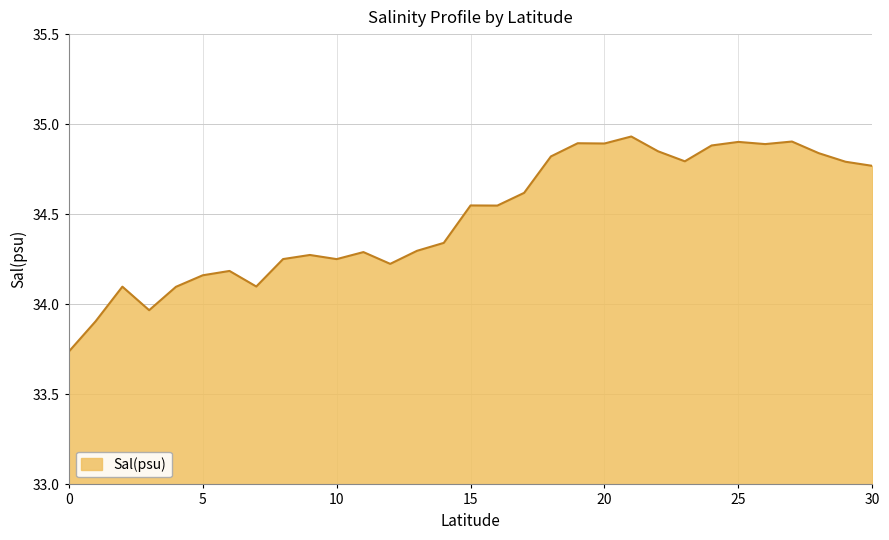

What is the difference between the maximum and minimum values?

1.2